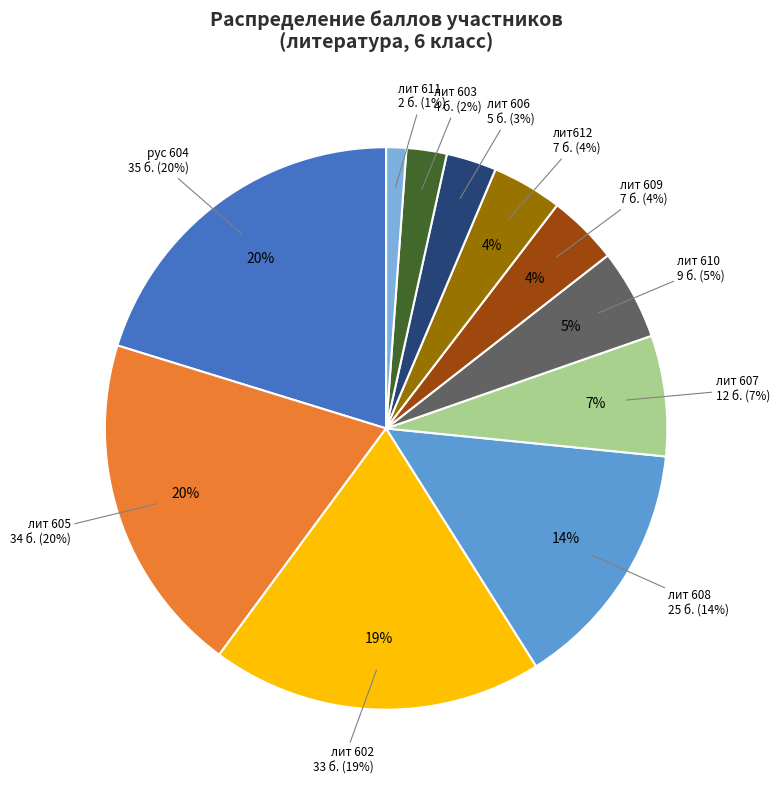

Is лит 602 the majority of the pie?

No